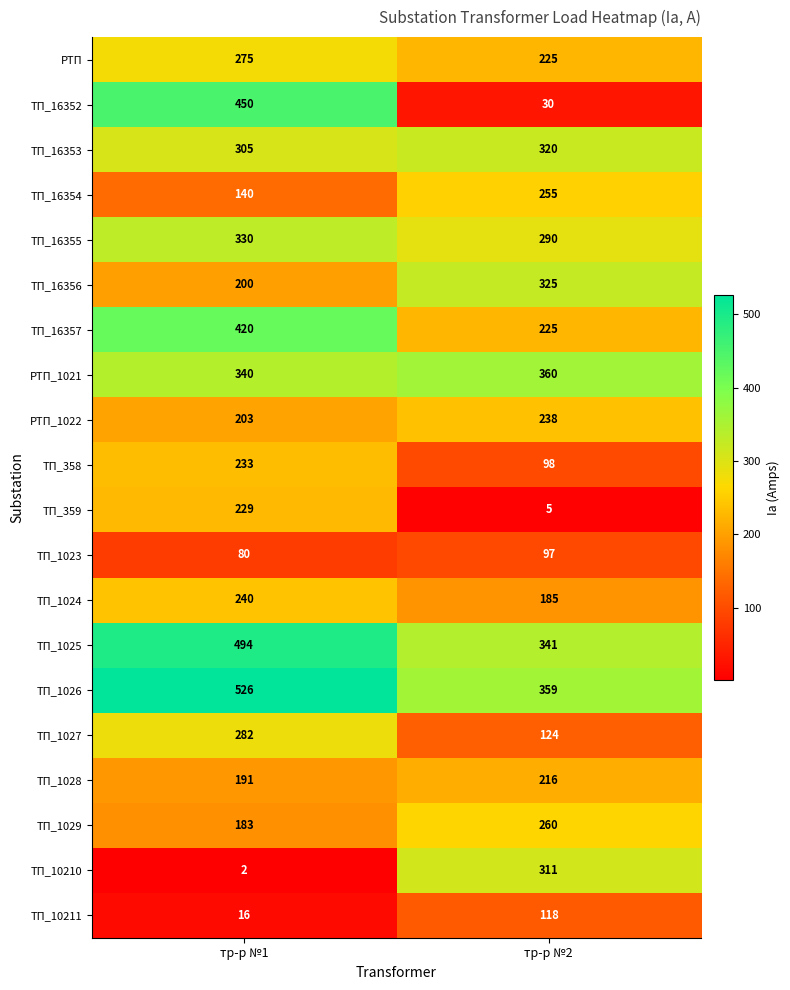

Which label corresponds to the largest value in the chart?

тр-р №1